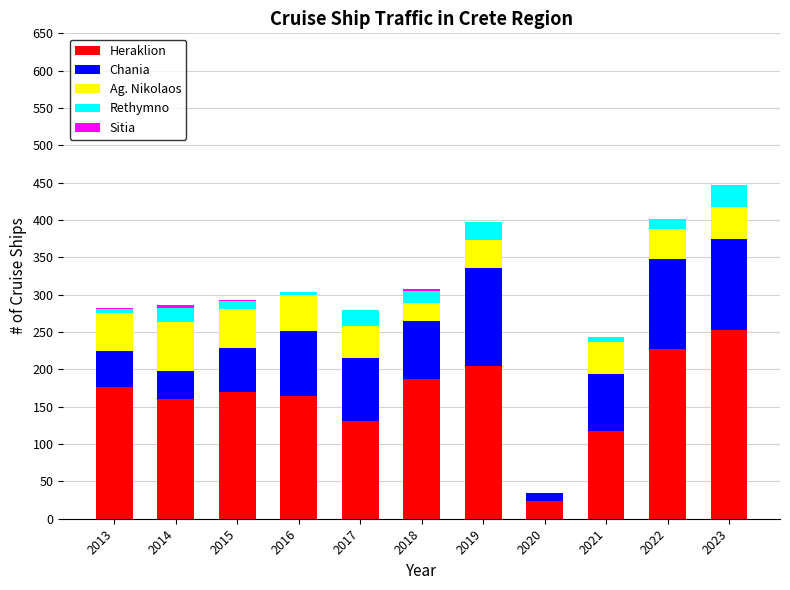

Count the number of categories in the chart.

11